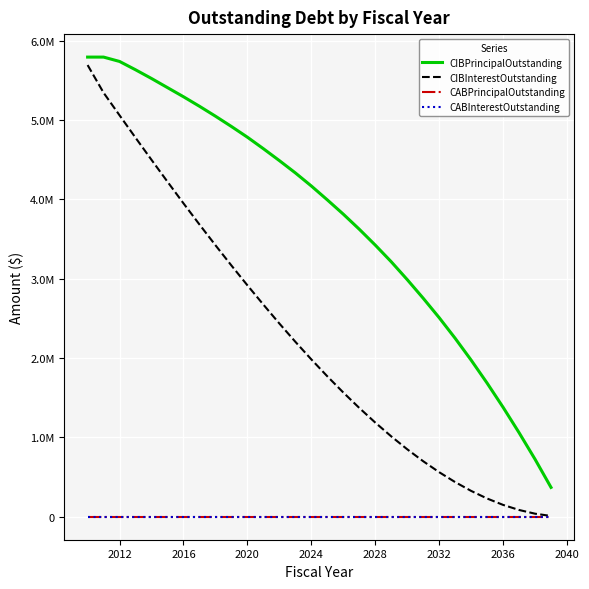

Does the chart display data point markers on the line(s)?

No